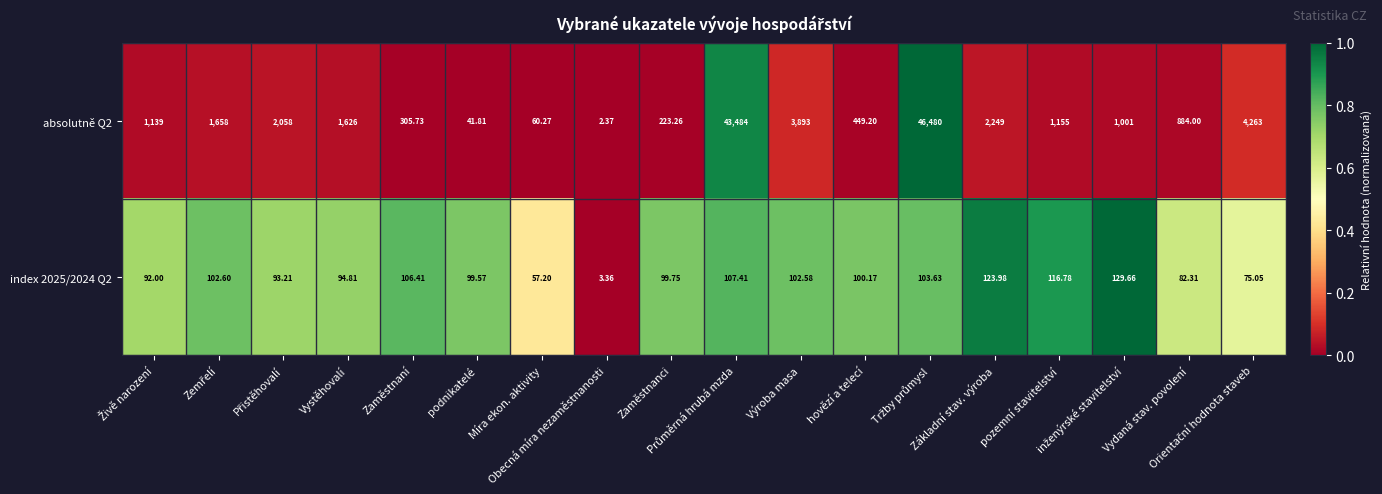

What is the maximum value shown in the chart?

46480.0